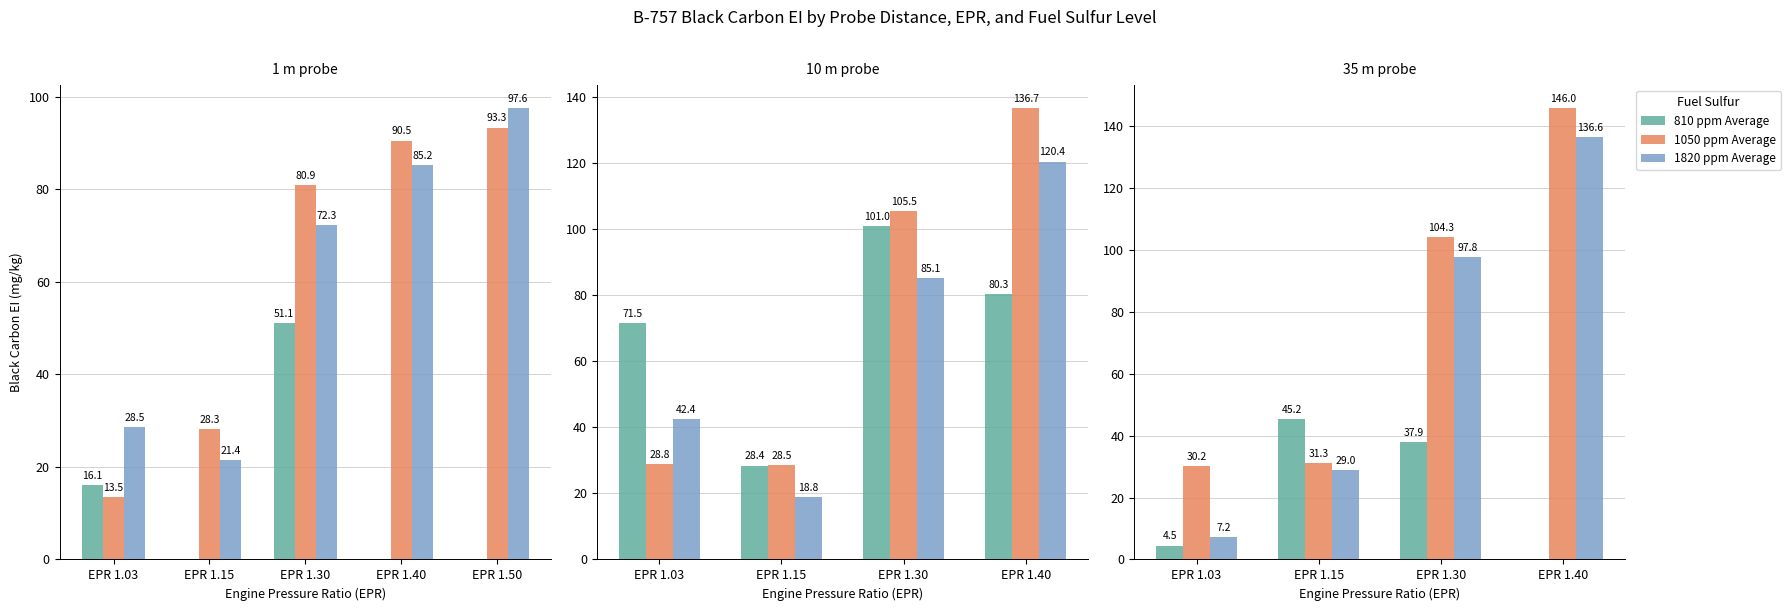

What is the value of the 1820 ppm Average bar at the 3rd from the left?

97.8